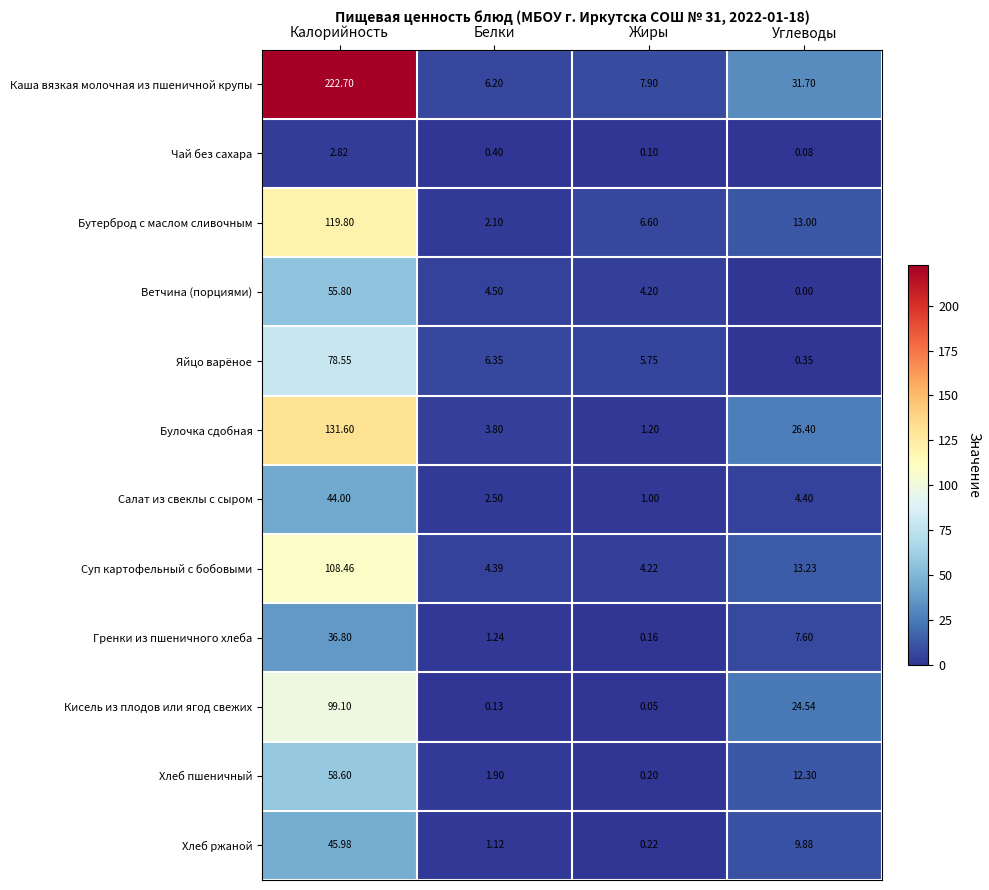

Which series changed the most between Белки and Жиры?

Бутерброд с маслом сливочным